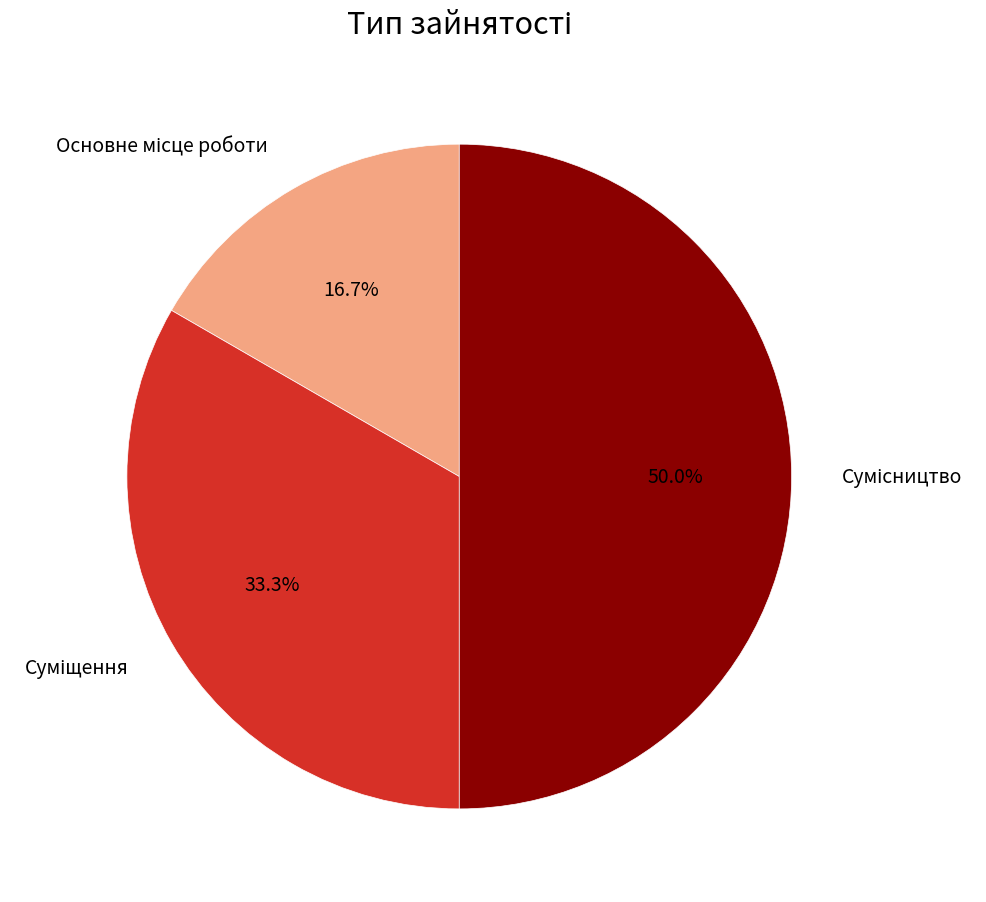

How many slices are in this pie chart?

3